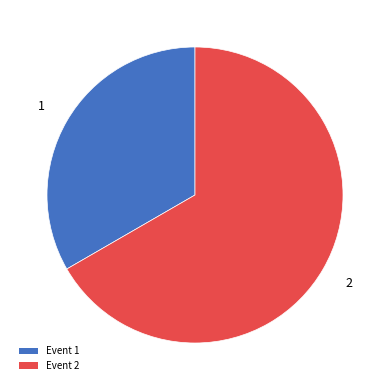

What is the largest slice in the pie chart?

Event 2